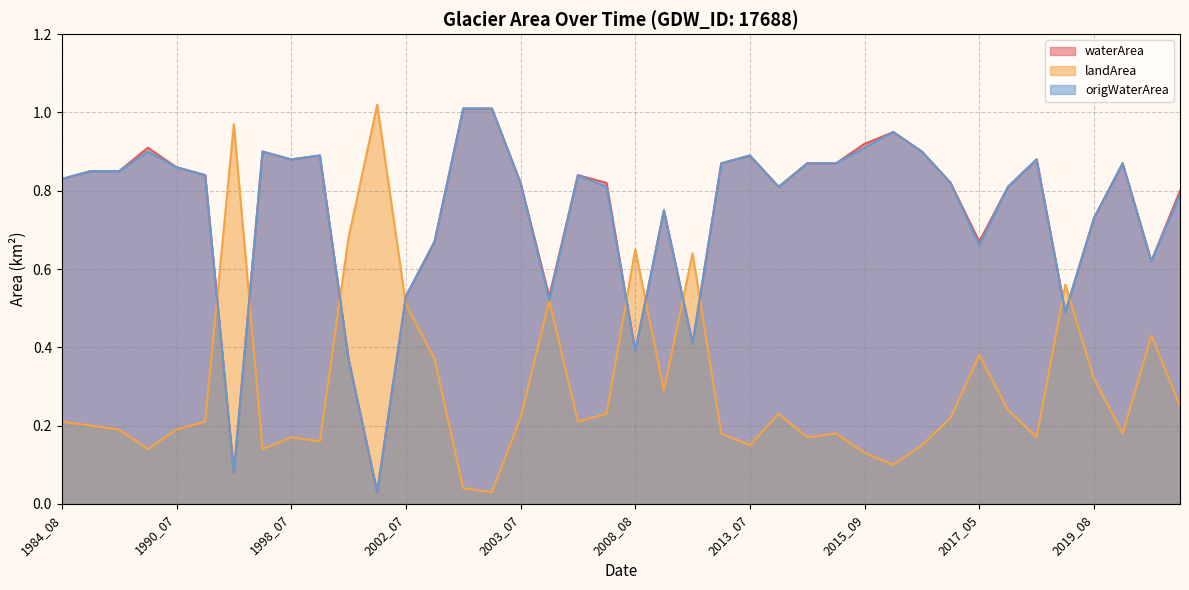

What is the difference between the maximum and minimum values in the waterArea series?

1.0